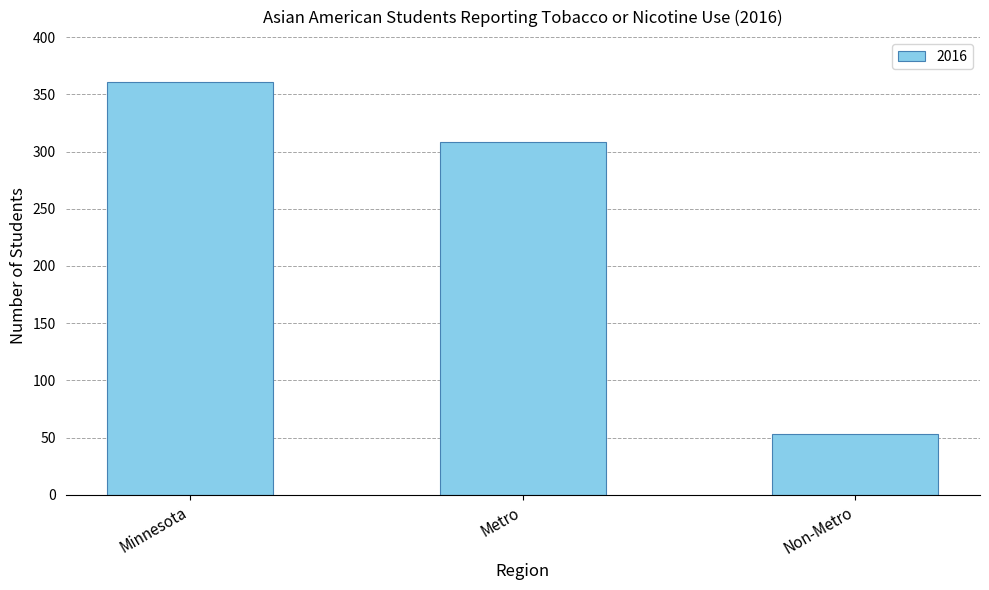

What is the difference between the maximum and minimum values?

308